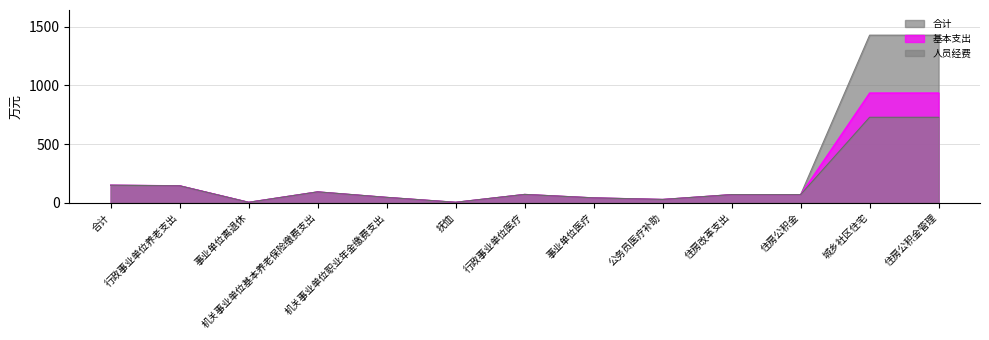

Between 住房改革支出 and 行政事业单位养老支出, which is larger?

行政事业单位养老支出